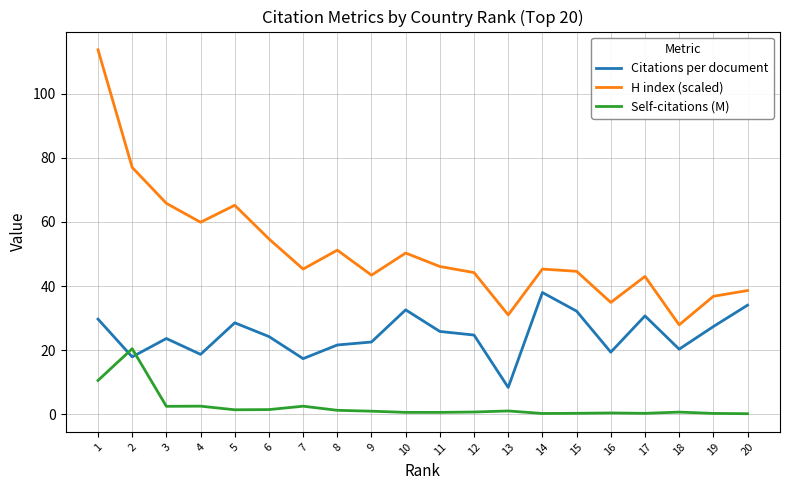

True or false: H index (scaled) and Self-citations (M) intersect in this chart.

False